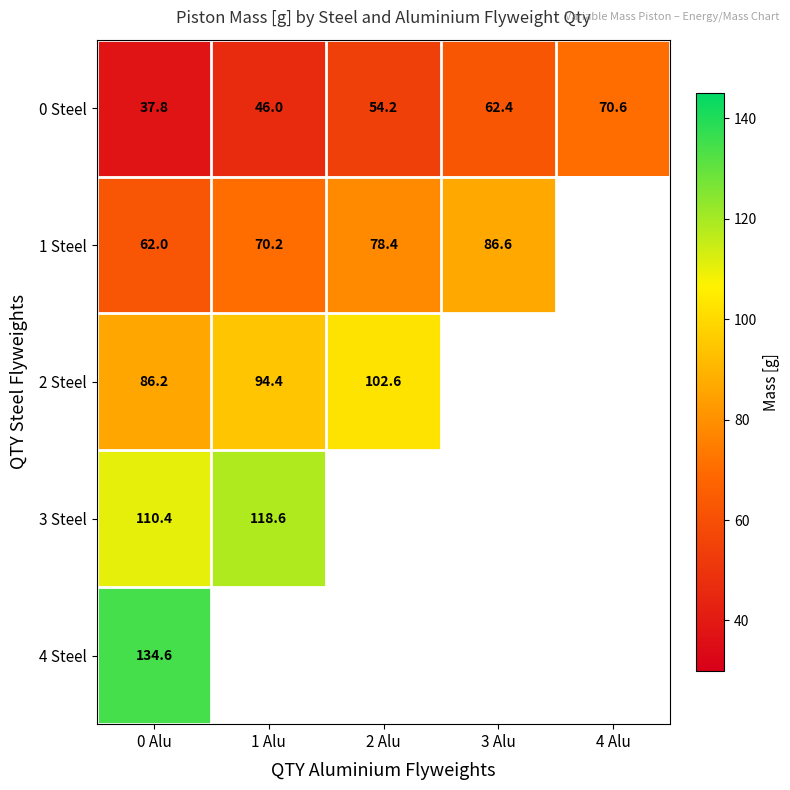

Rank the categories by 0 Steel value from lowest to highest.

0 Alu, 1 Alu, 2 Alu, 3 Alu, 4 Alu